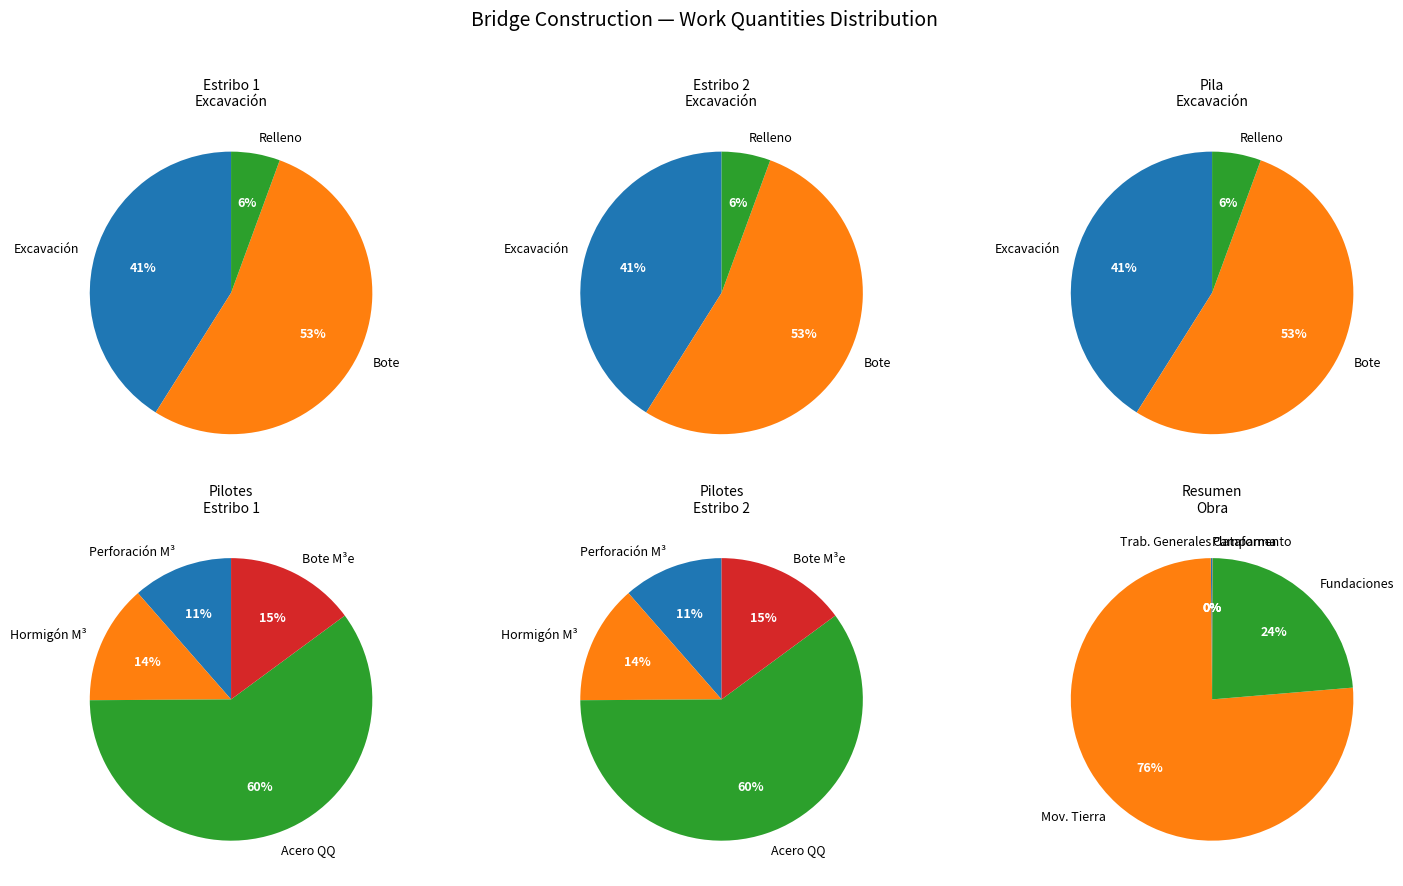

Rank the categories by value from lowest to highest.

CAMPAMENTO, PLATAFORMA, TRABAJOS GENERALES, FUNDACIONES, MOVIMIENTO DE TIERRA